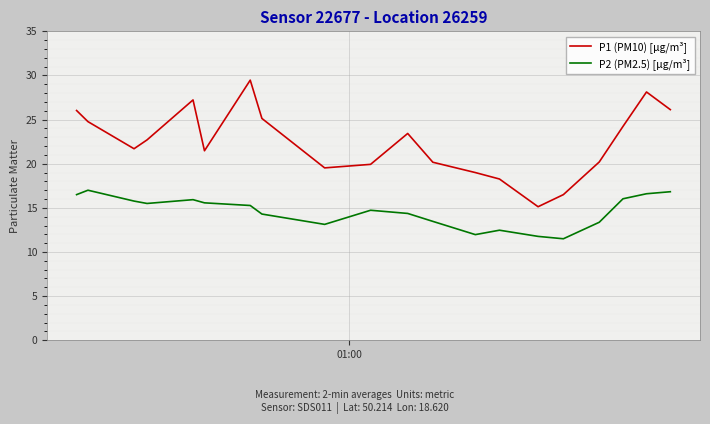

Which series has the largest range (max minus min)?

P1 (PM10) [µg/m³]